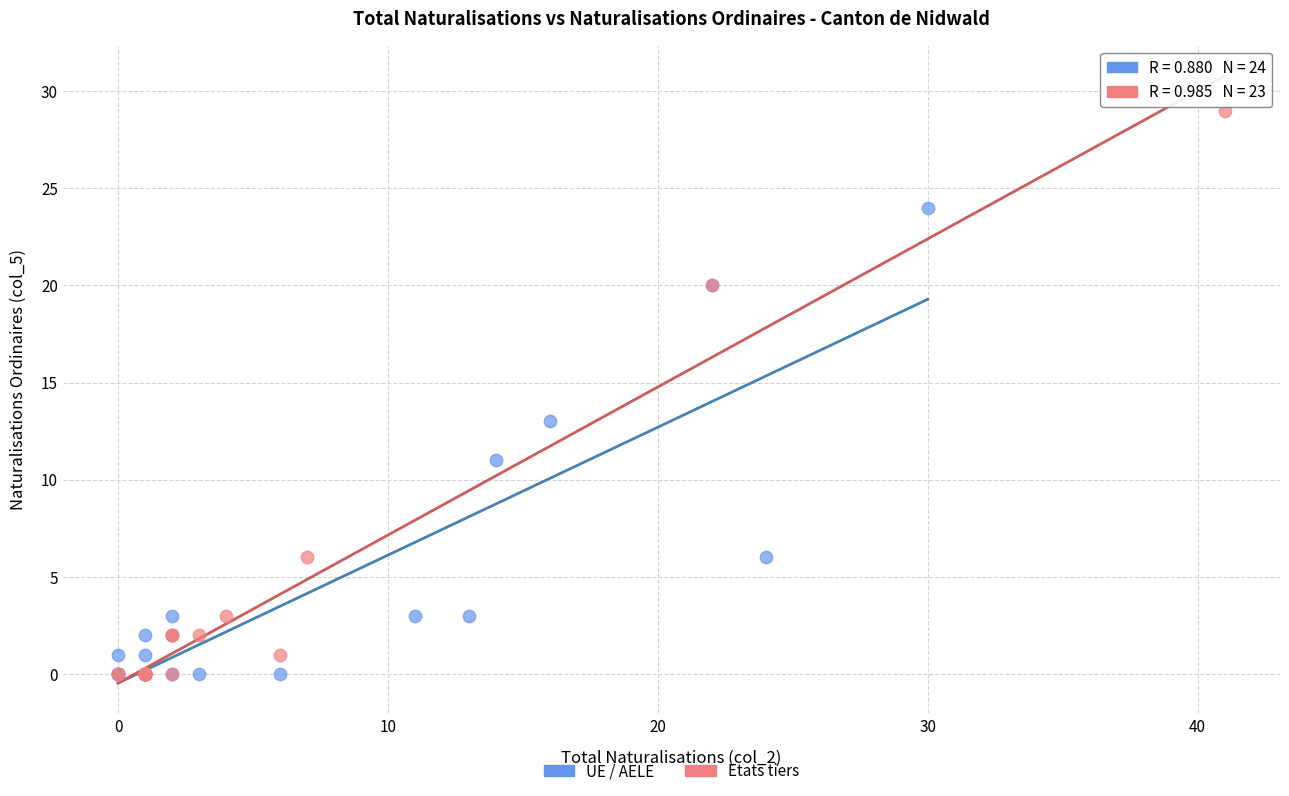

Which series has the widest spread of Y values?

Etats tiers